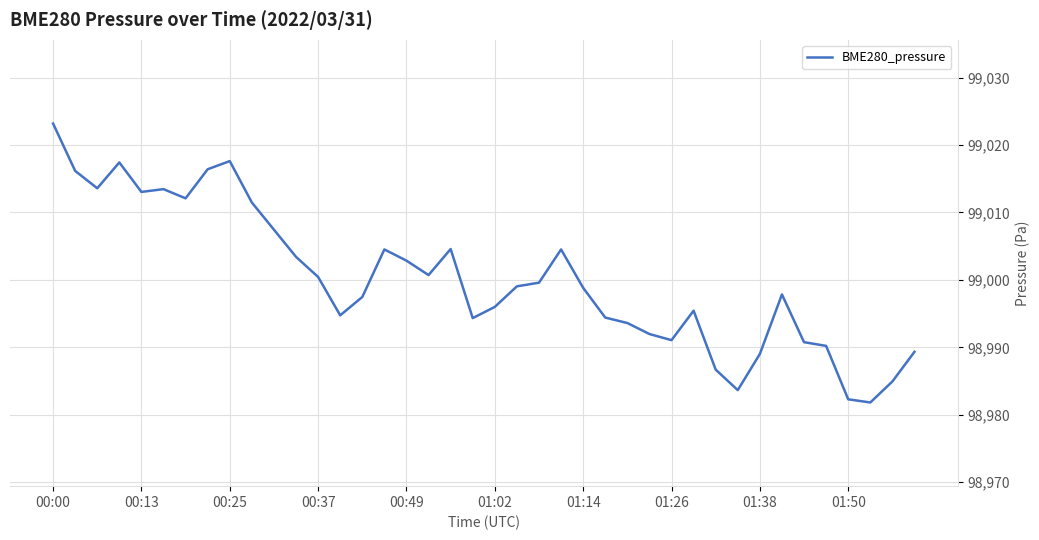

What is the minimum value shown in the chart?

98981.8